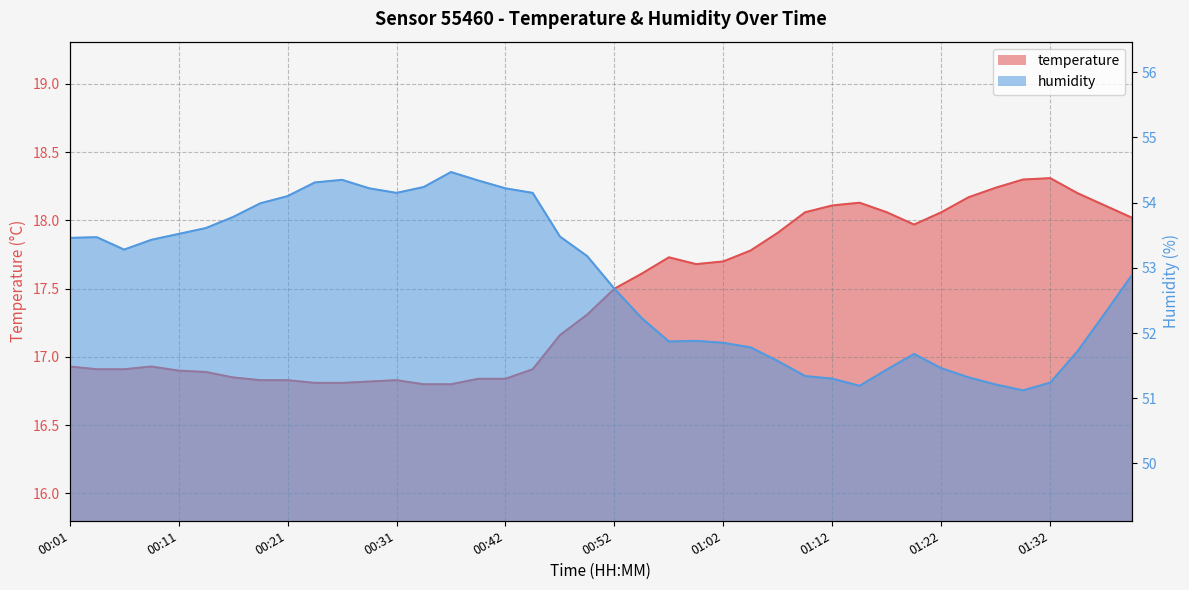

Which series changed the most between 01:10 and 01:27?

temperature